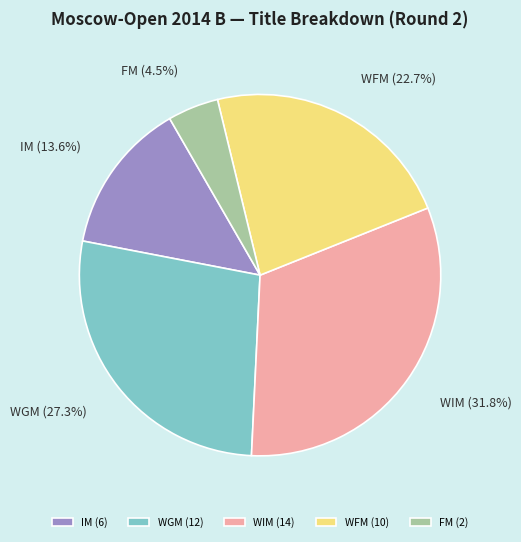

To the nearest percent, what portion does WGM represent?

27%